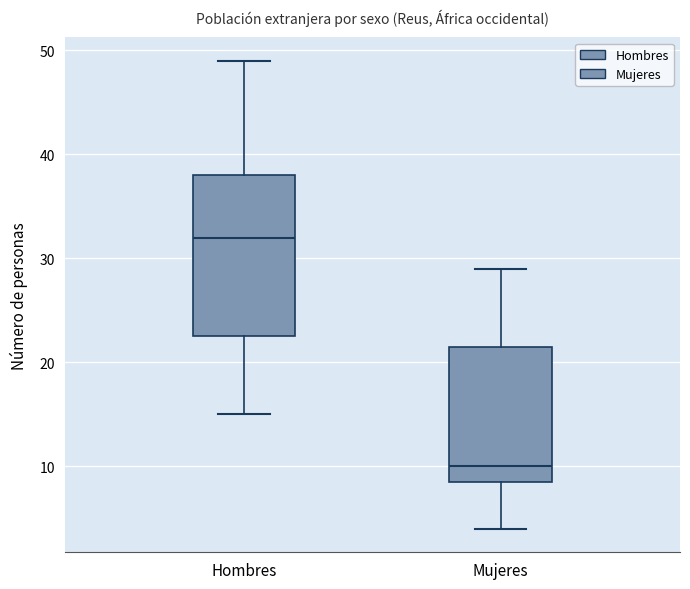

Where is the upper edge of the box for Hombres on the y-axis? The values are not printed on the chart, so give them approximately, as read against the axis.

38